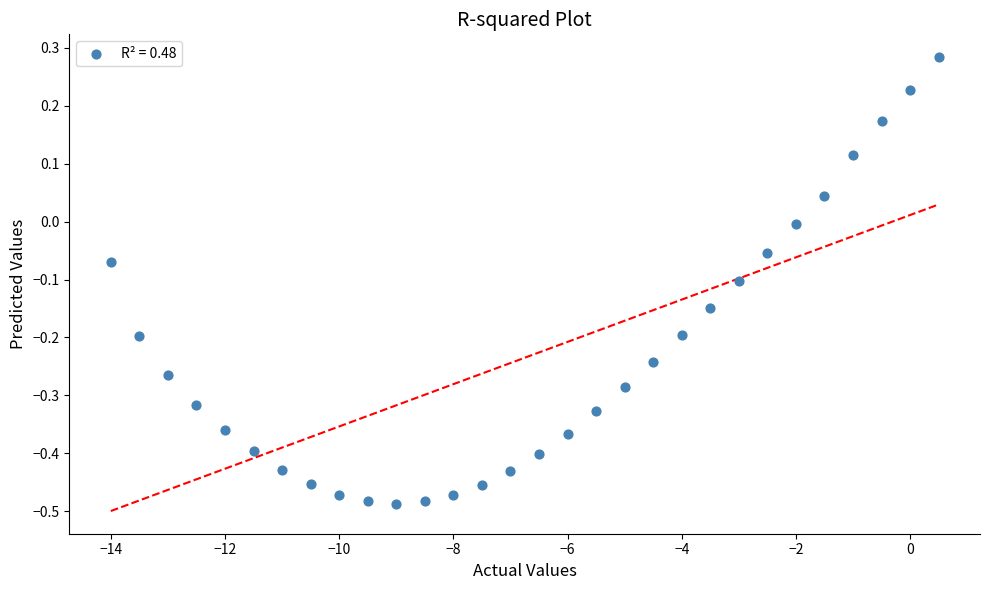

What is the range of X values (max minus min)?

14.5